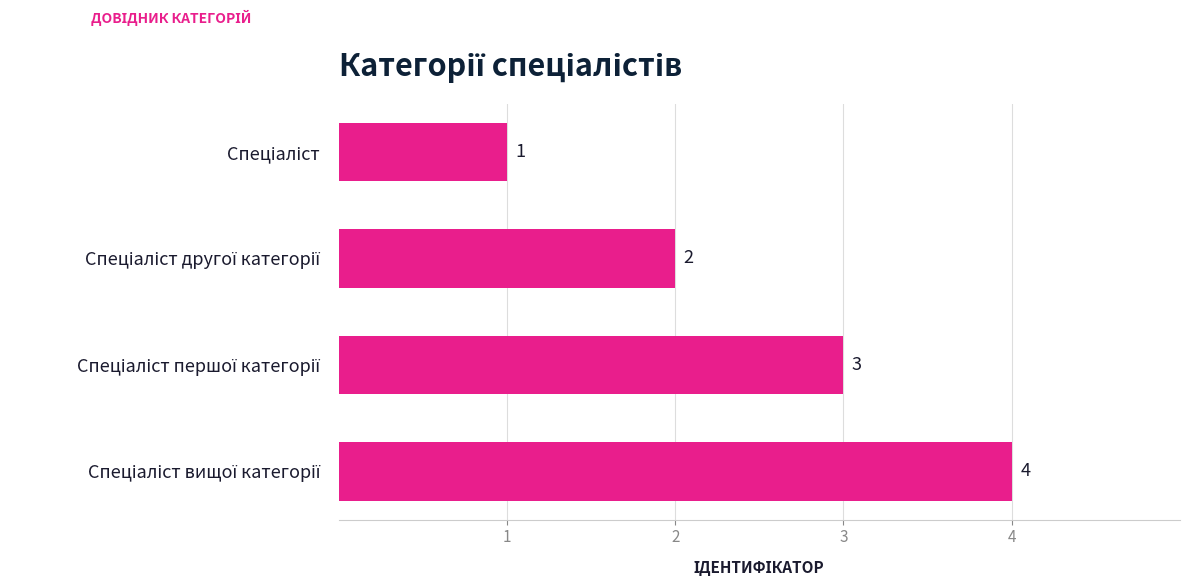

Count the values in the range 2 to 4.

3